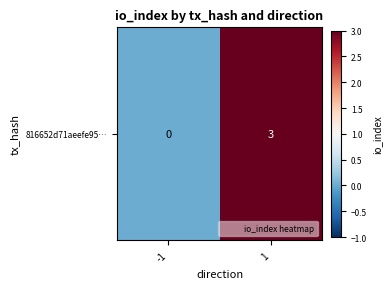

List the labels in order of value, largest first.

1, -1